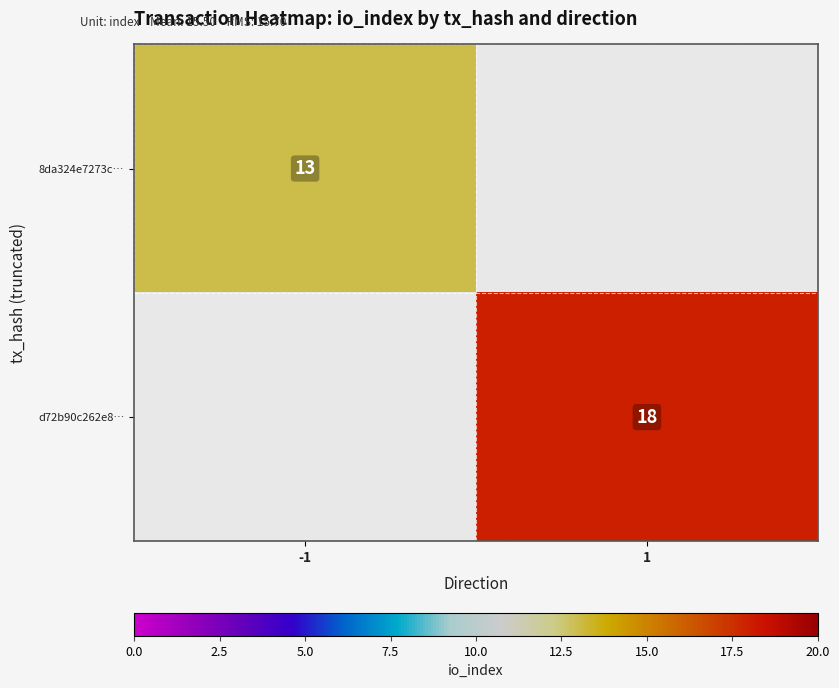

At how many categories does at least one series exceed 13?

1